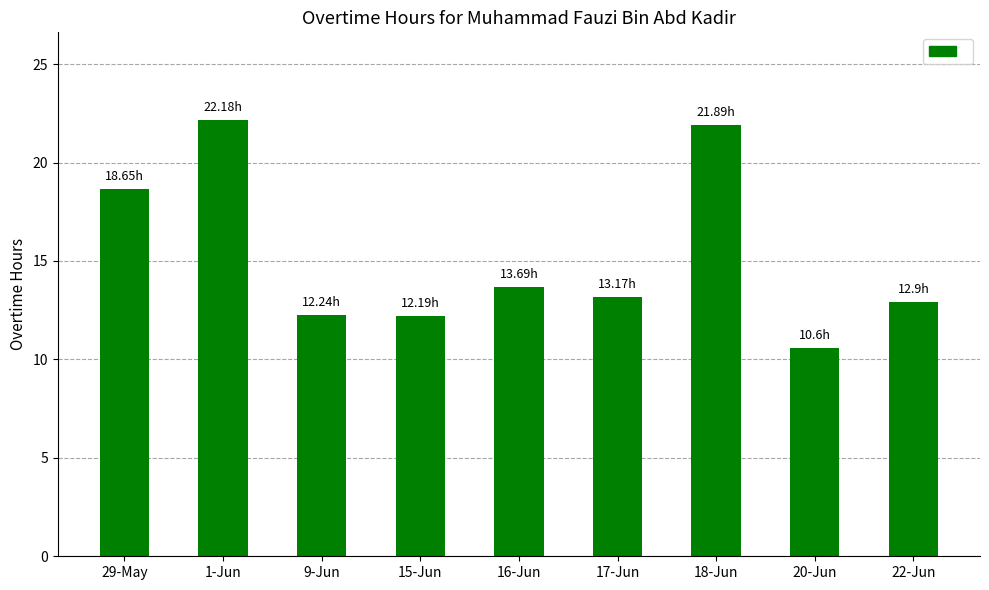

The chart shows a value of 10.6 at 20-Jun. True or false?

True